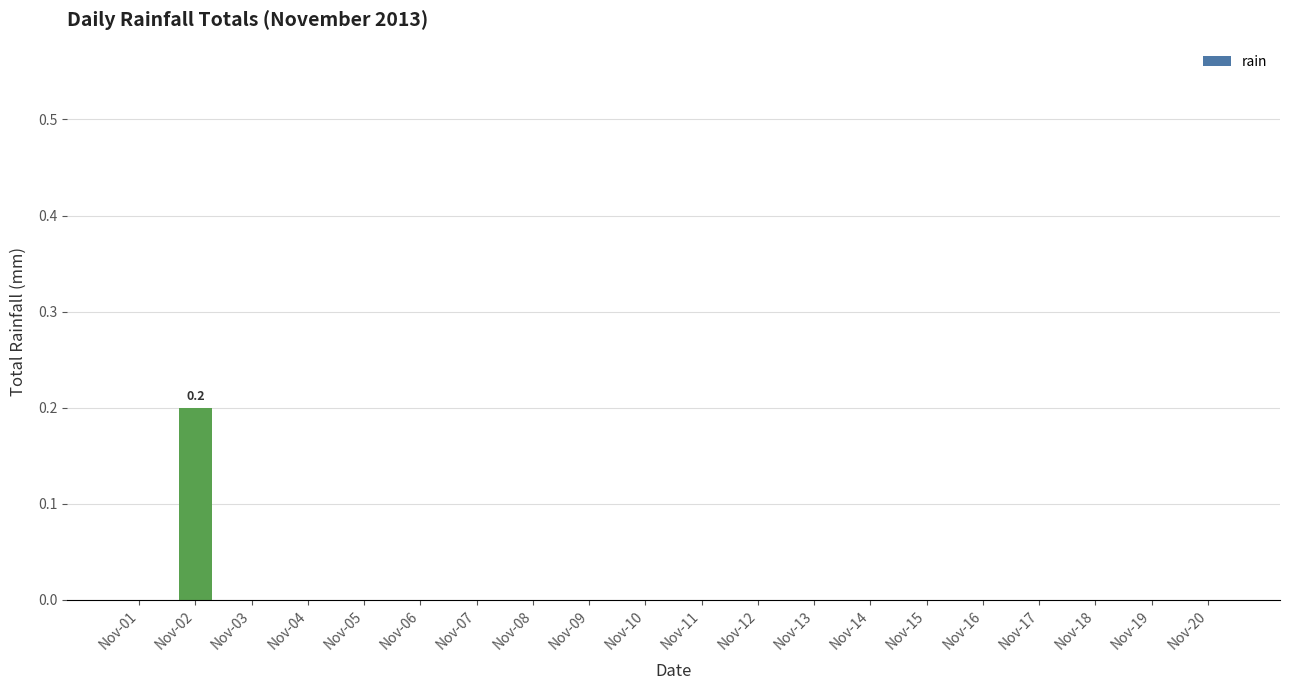

The chart shows a value of -0.1 at Nov-15. True or false?

False